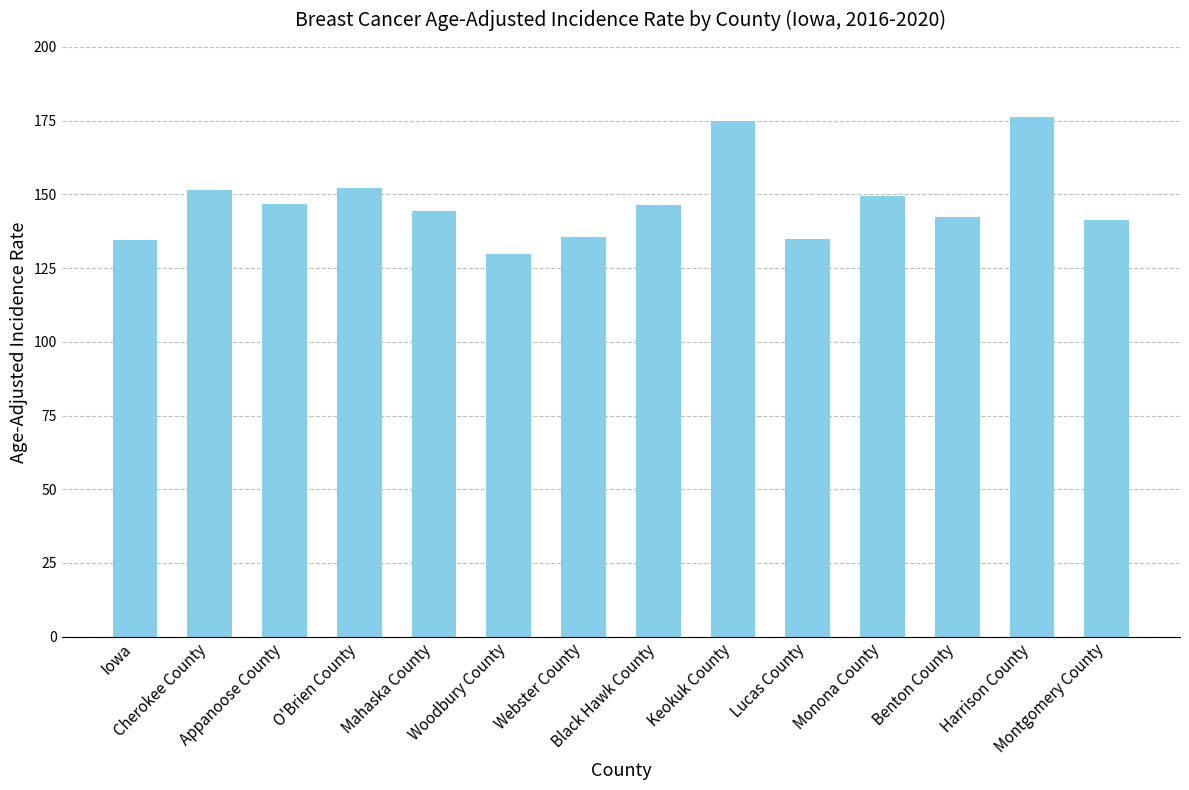

Approximately how many times larger is the value at Monona County compared to Keokuk County?

0.9